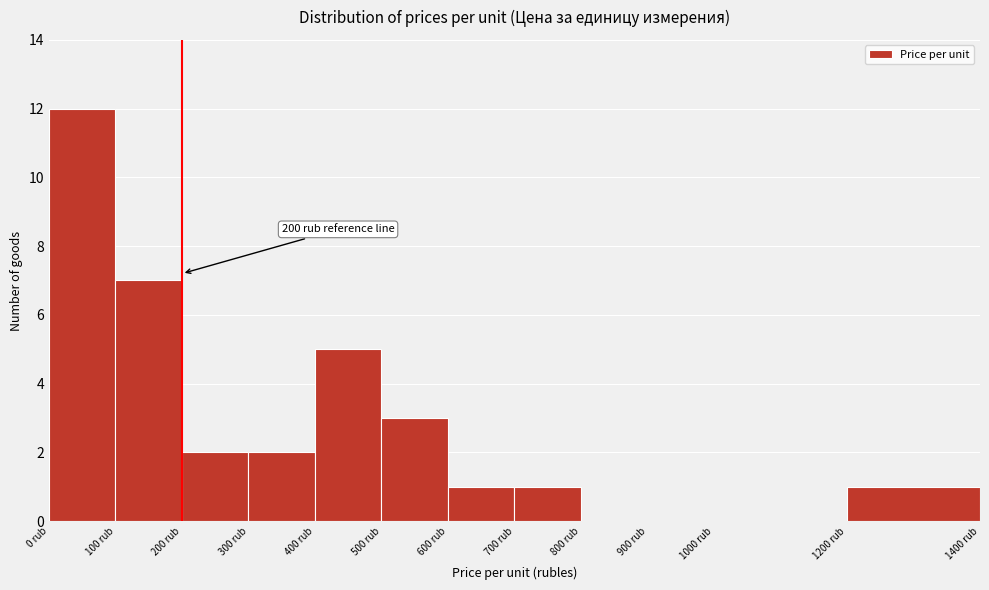

Over which range of the x-axis is the bar tallest?

0 to 100